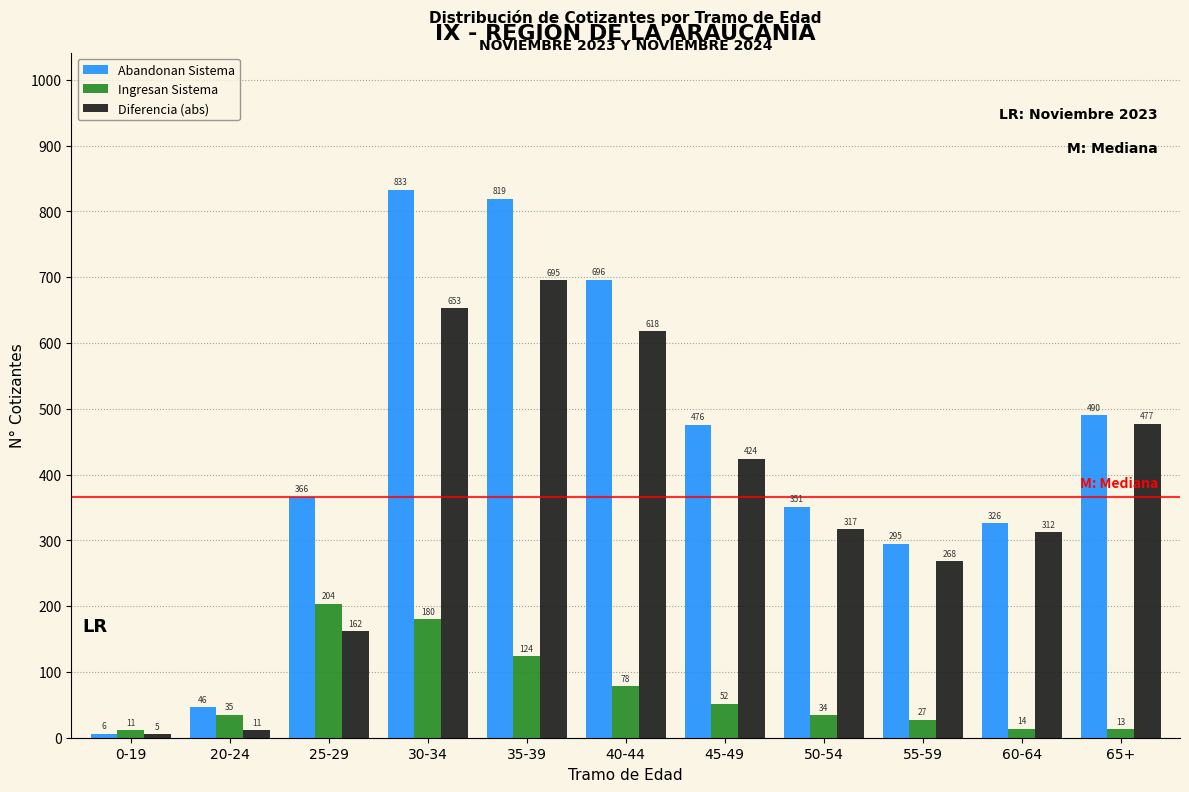

Reading right to left, what are all the values shown in this chart?

Abandonan Sistema: 490	326	295	351	476	696	819	833	366	46	6
Ingresan Sistema: 13	14	27	34	52	78	124	180	204	35	11
Diferencia (abs): 477	312	268	317	424	618	695	653	162	11	5